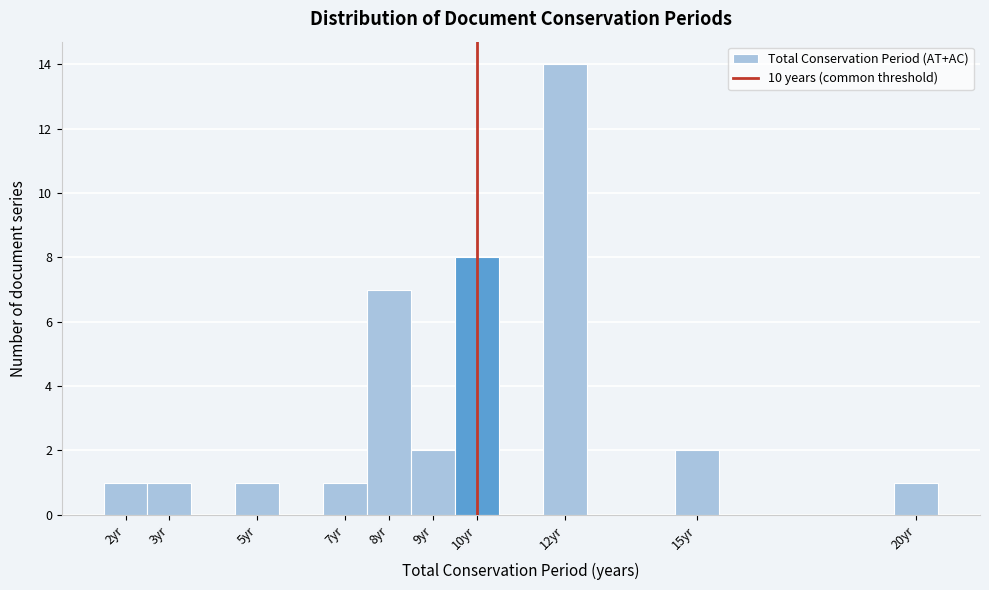

What is the height of the bar covering 9.5 to 10.5 on the x-axis? The values are not printed on the chart, so give them approximately, as read against the axis.

8